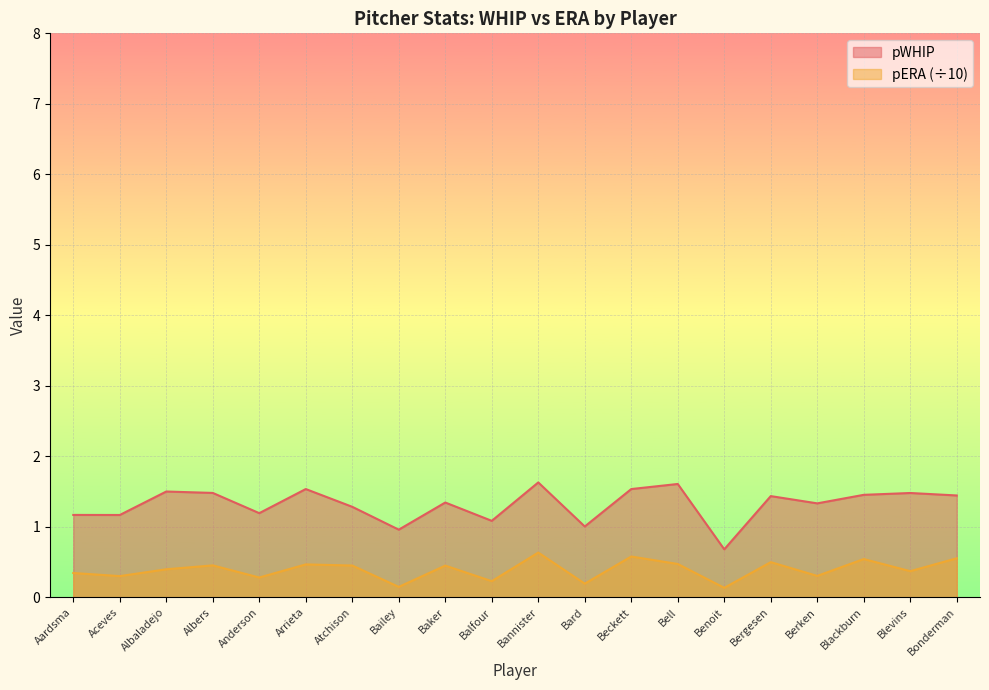

In pWHIP, how many points are lower than both neighbors (excluding endpoints)?

7